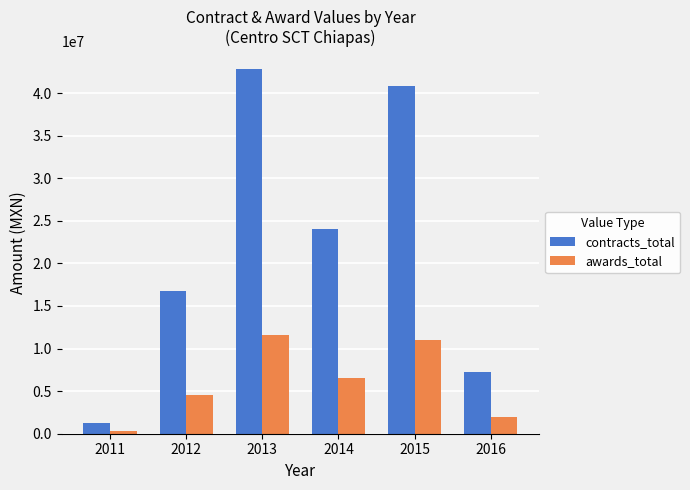

At which category is the sum across all series the highest?

2013